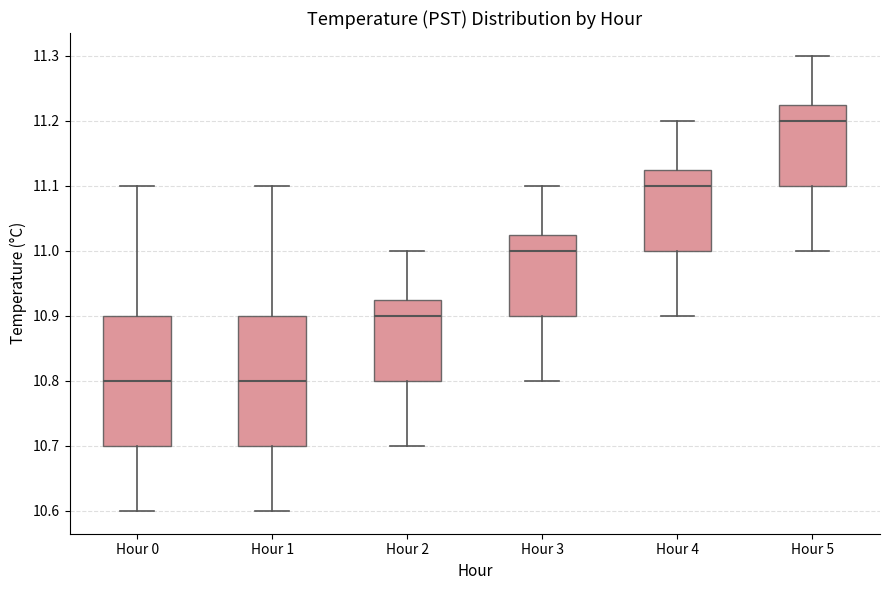

Which box's median line is the highest?

Hour 5